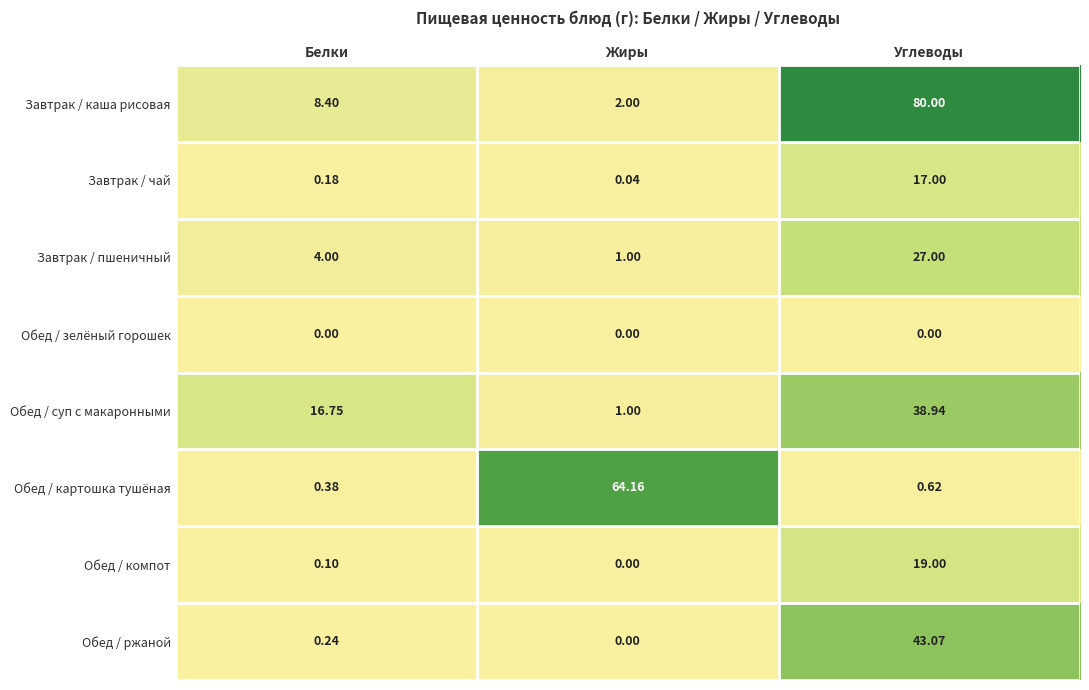

Is the value of Обед / суп с макаронными at Белки greater than the value of Завтрак / пшеничный at Жиры?

Yes